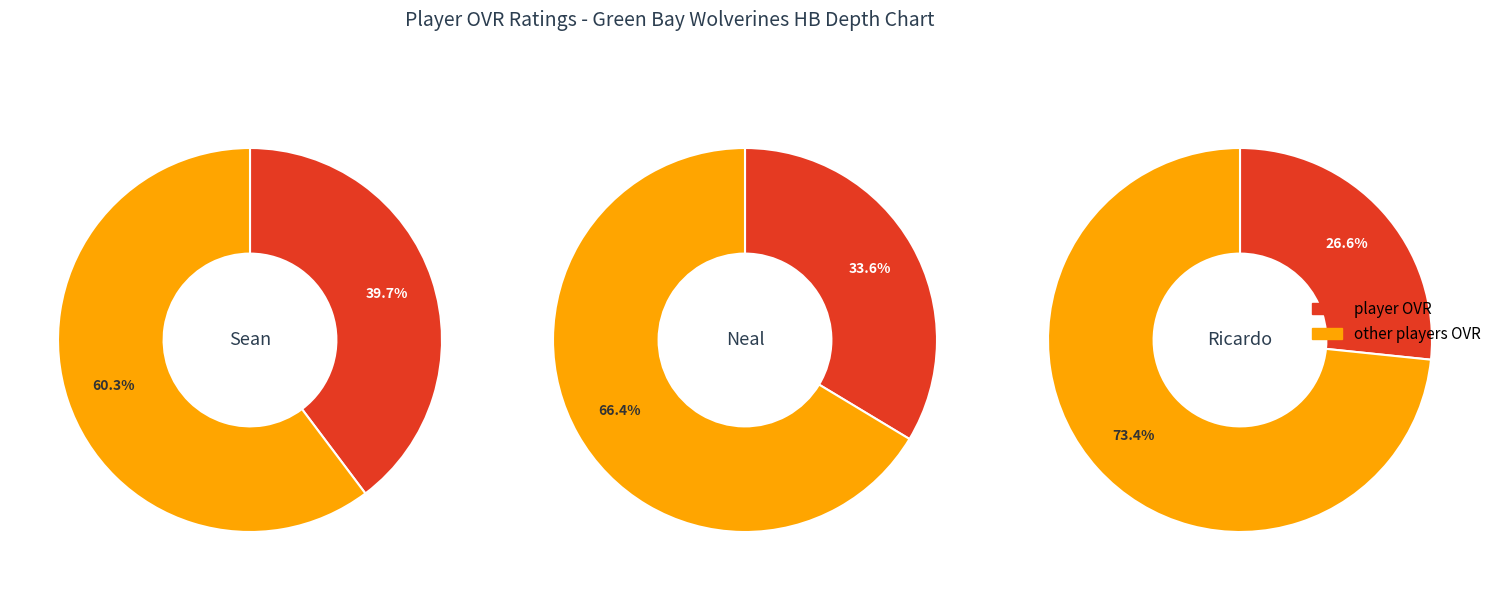

To the nearest percent, what is the difference between the largest and smallest slice percentages?

13%